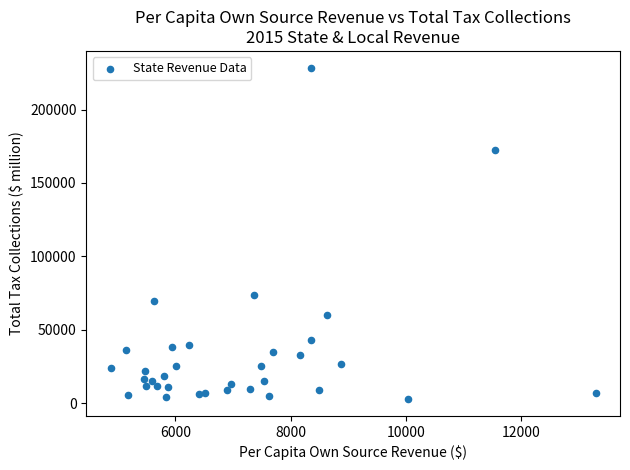

What Y value in the scatter plot is closest to 115624?

73838.2